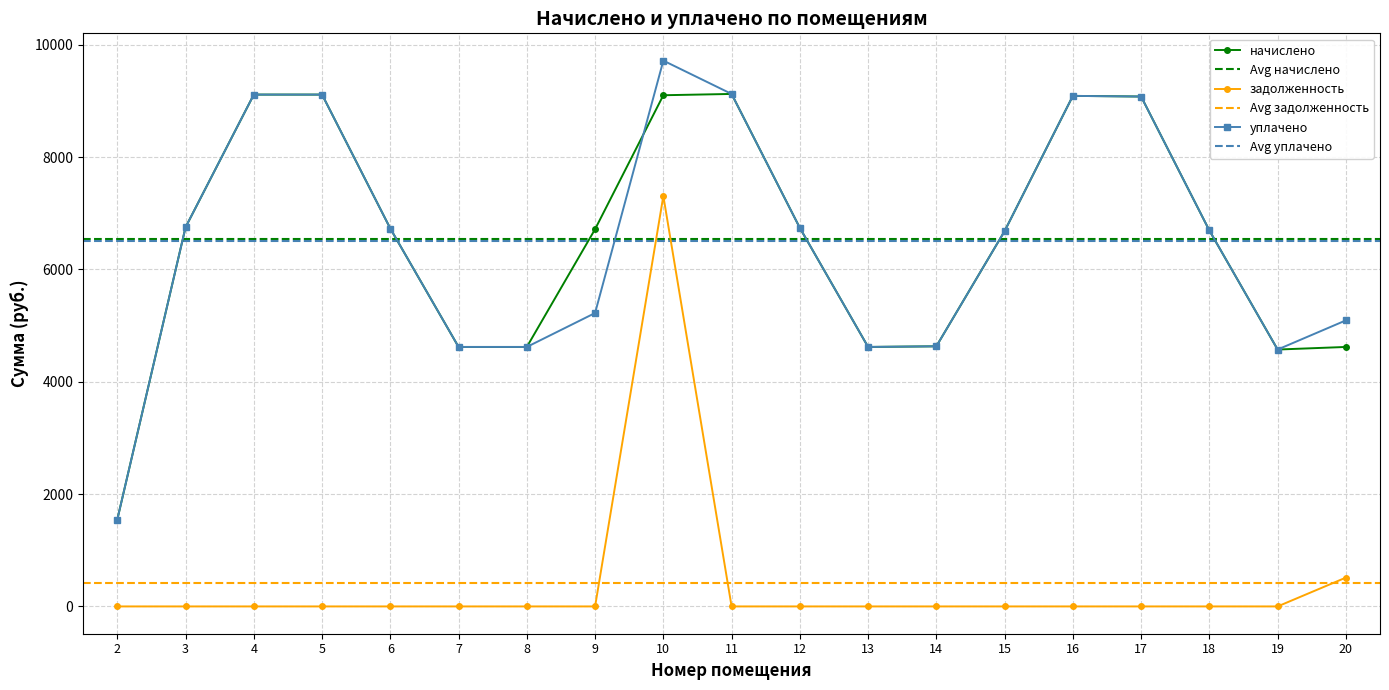

What is the average value of the задолженность series?

411.6